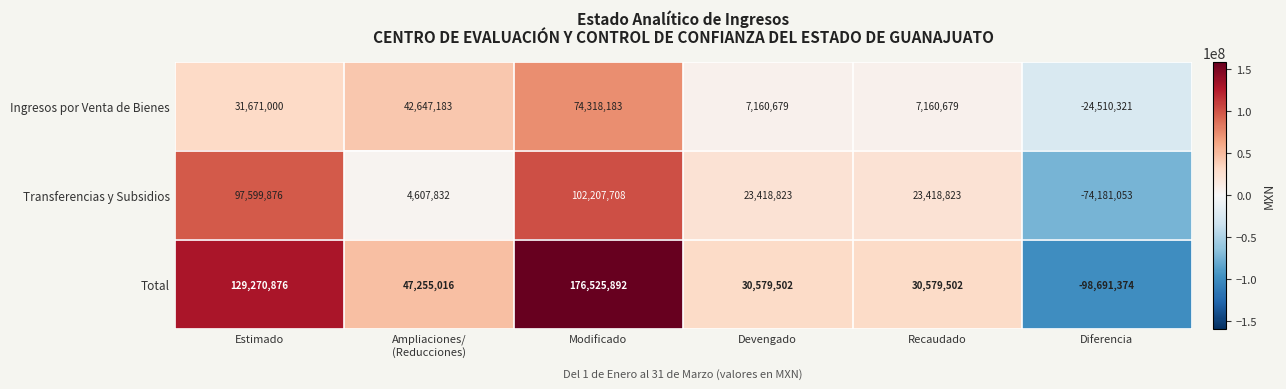

The Ingresos por Venta de Bienes series shows 74318183 at Modificado. True or false?

True